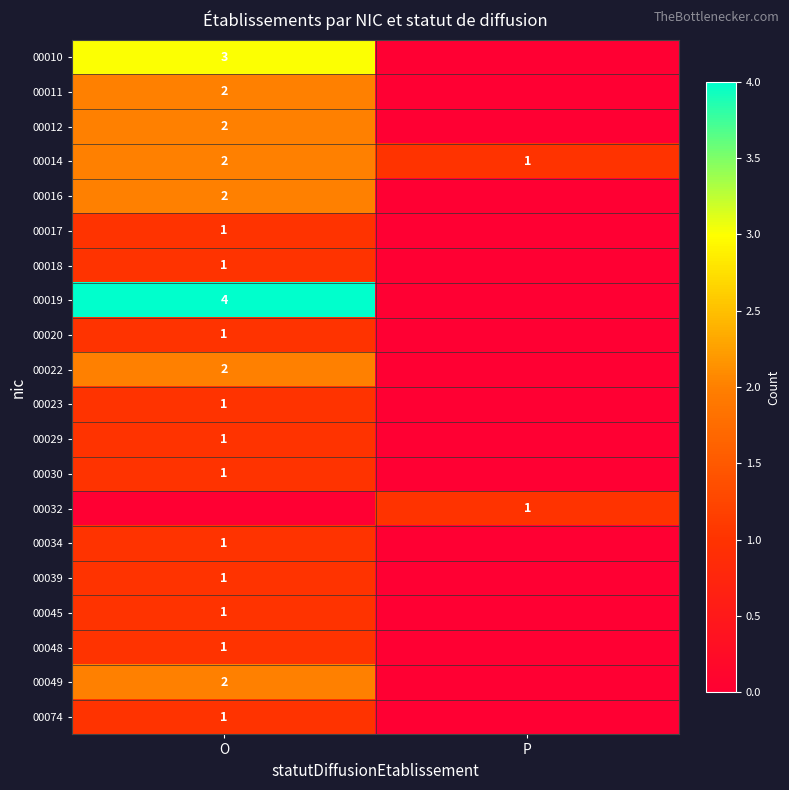

Which category has the lowest value in the 00014 series?

P